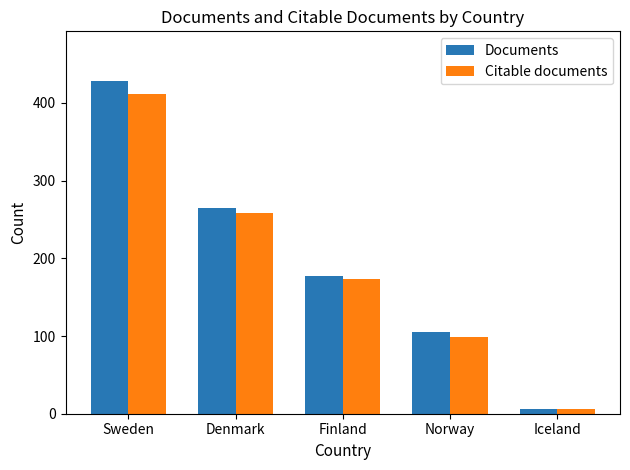

What is the value of the Documents bar at the 2nd from the left?

265